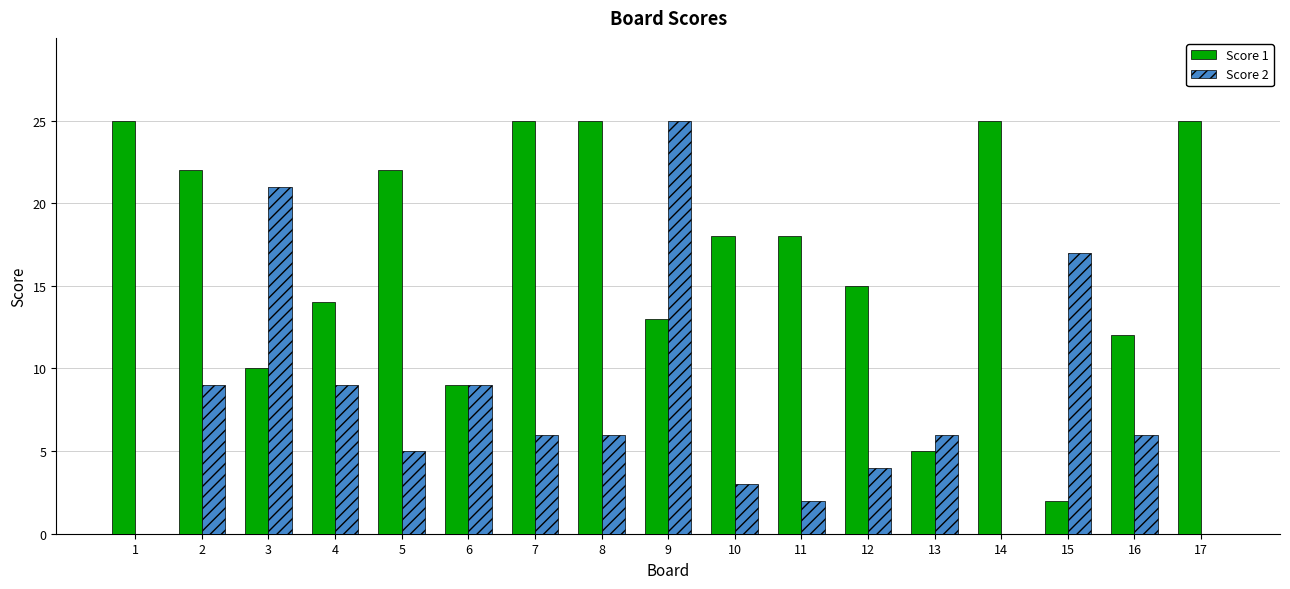

At which label is Score 1 closest to 13?

9